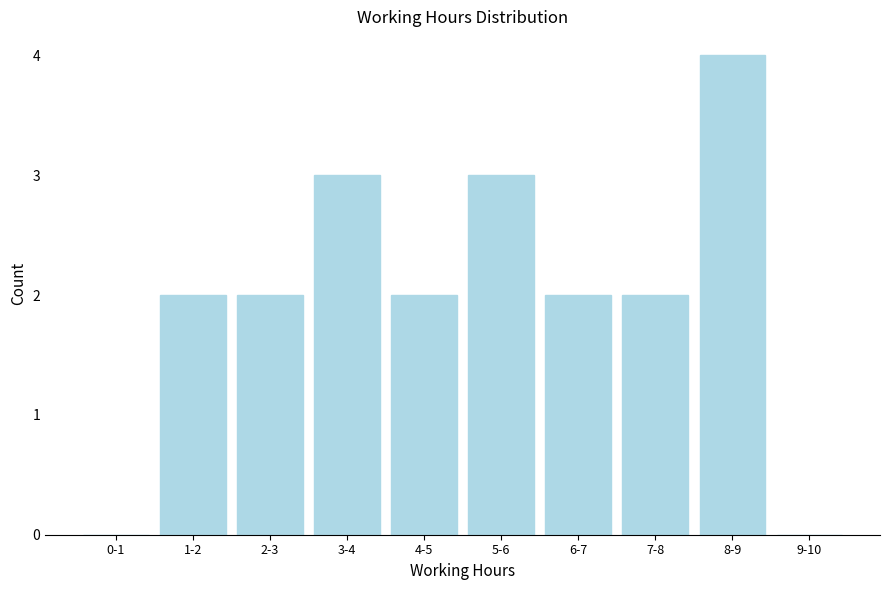

Reading left to right, what are all the values shown in this chart?

0-1=0	1-2=2	2-3=2	3-4=3	4-5=2	5-6=3	6-7=2	7-8=2	8-9=4	9-10=0